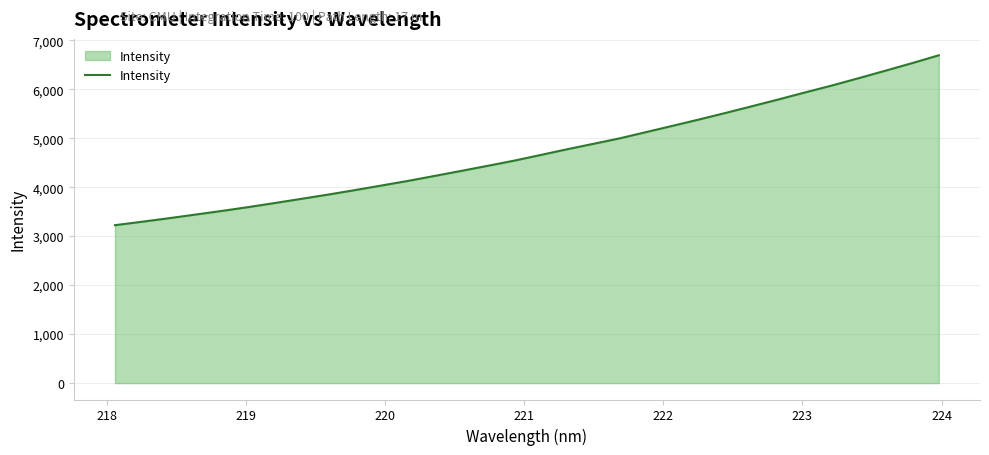

What is the maximum value shown in the chart?

6691.7